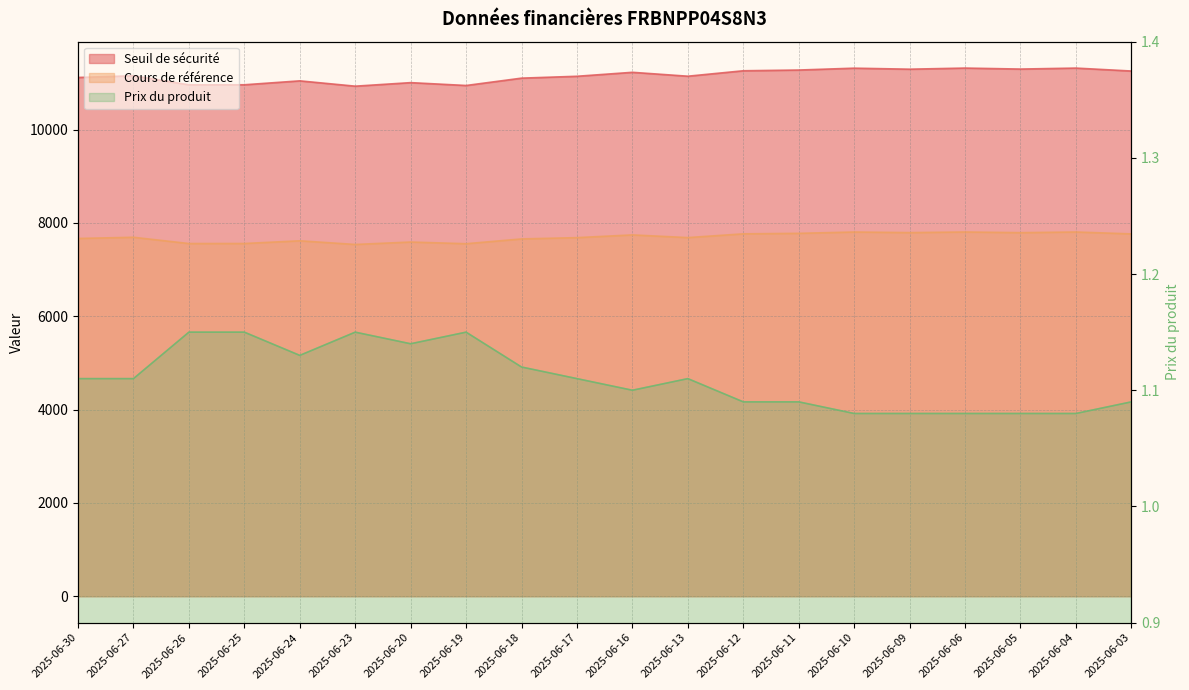

At 2025-06-13, list the series in order from smallest to largest.

Prix du produit, Cours de référence, Seuil de sécurité